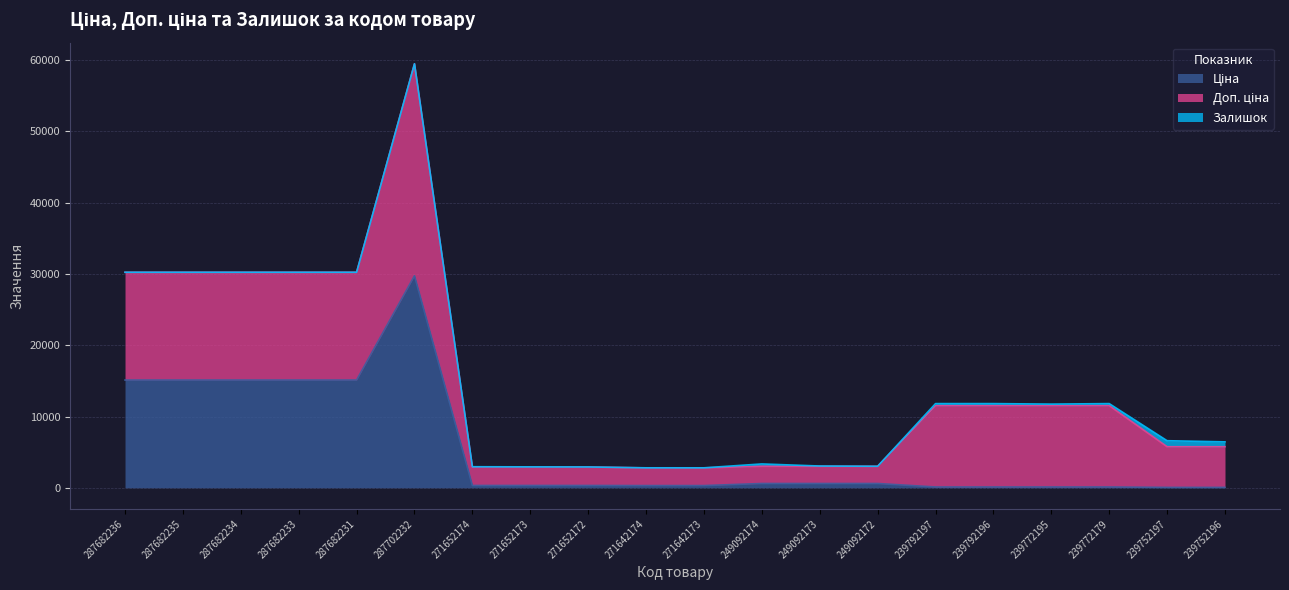

At which category is the sum across all series the highest?

287702232